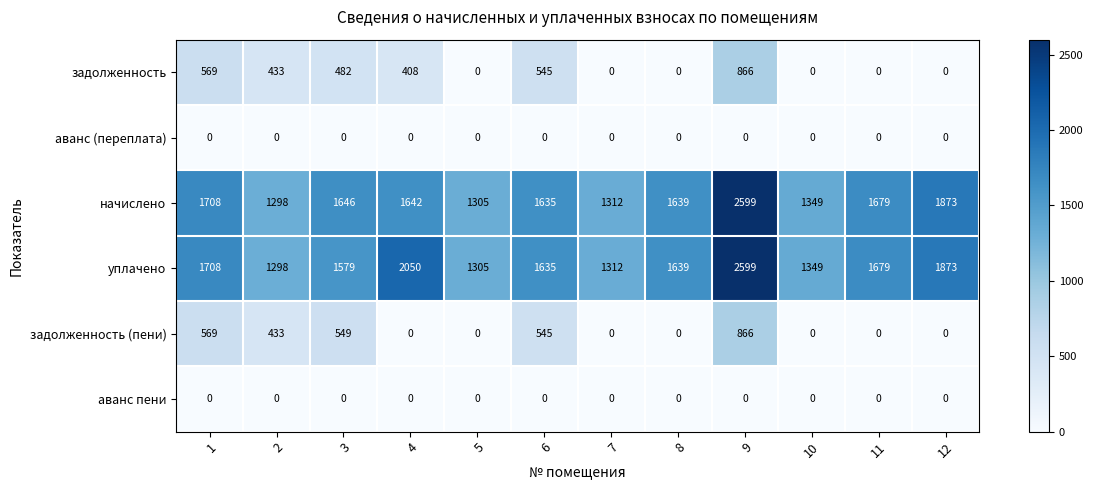

What is the difference between the second highest and second lowest values in the задолженность series?

569